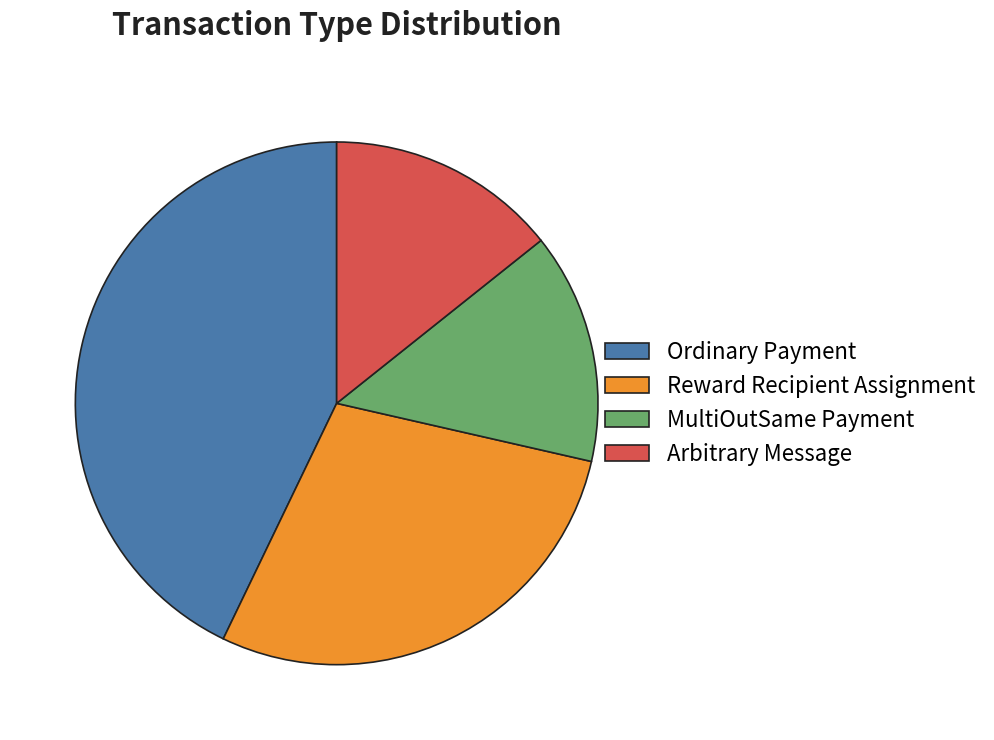

Approximately how many times larger is the value at MultiOutSame Payment compared to Arbitrary Message?

1.0